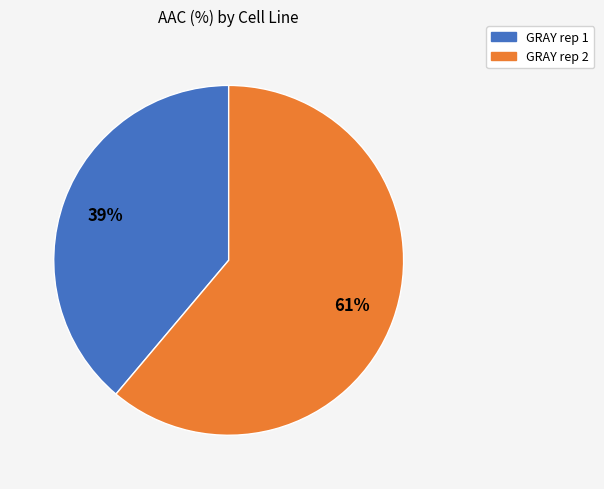

Which category has the smallest portion of the pie?

GRAY rep 1